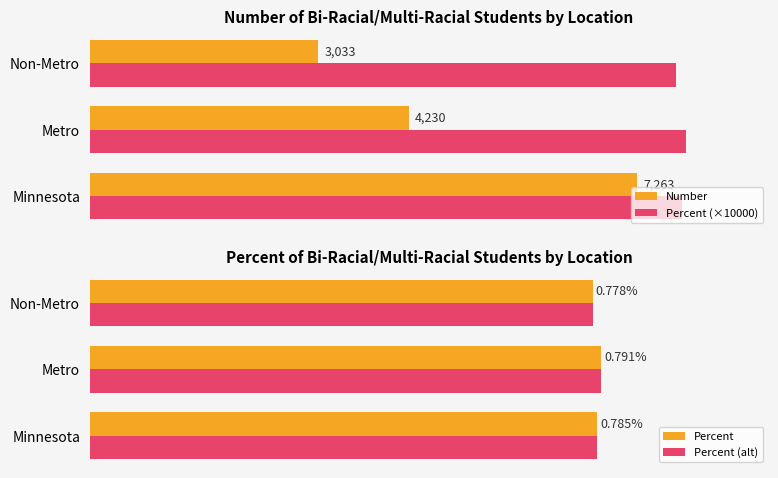

Count the number of data series in this chart.

4